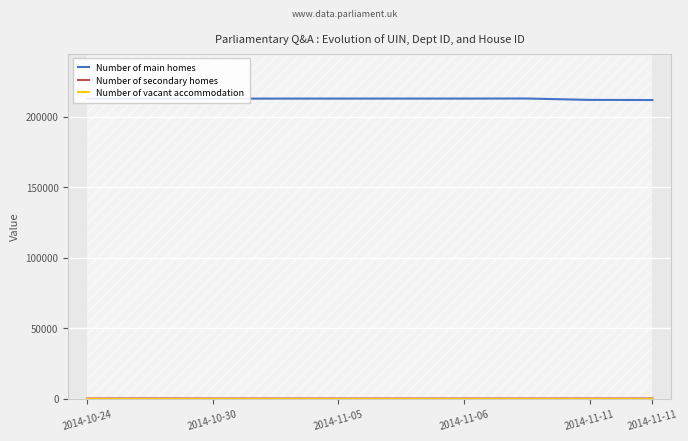

The value of Number of secondary homes at 2014-10-30 is 63. True or false?

True